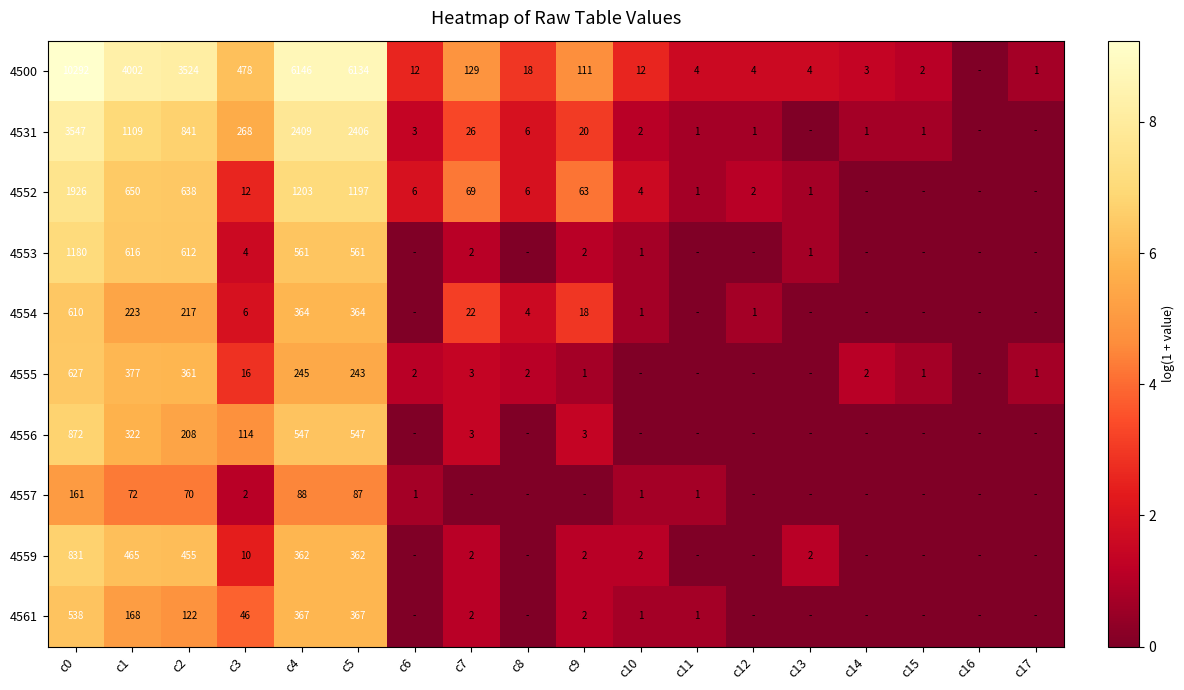

Which category has the highest value across all series?

c0